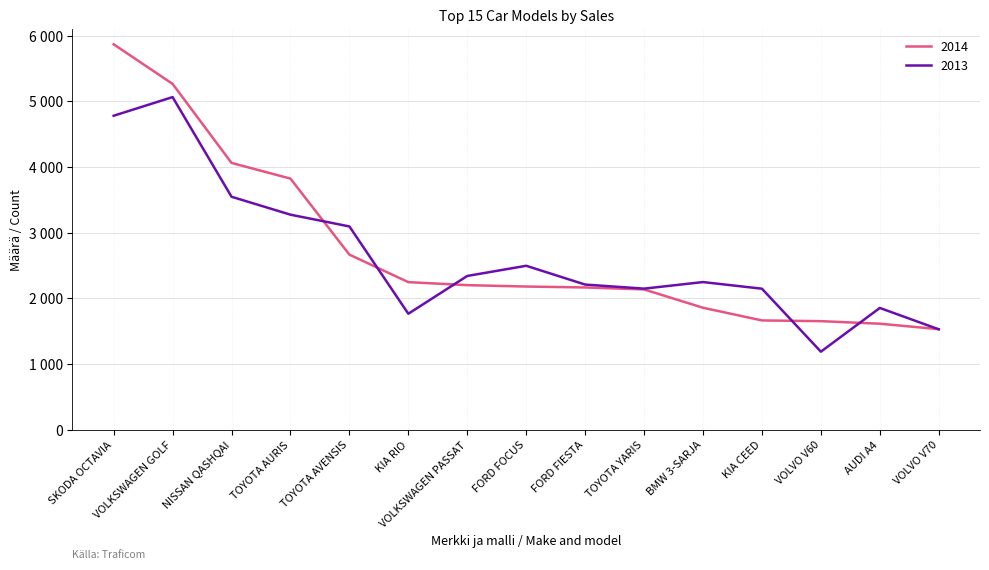

List the series in order of their overall mean, highest first.

2014, 2013